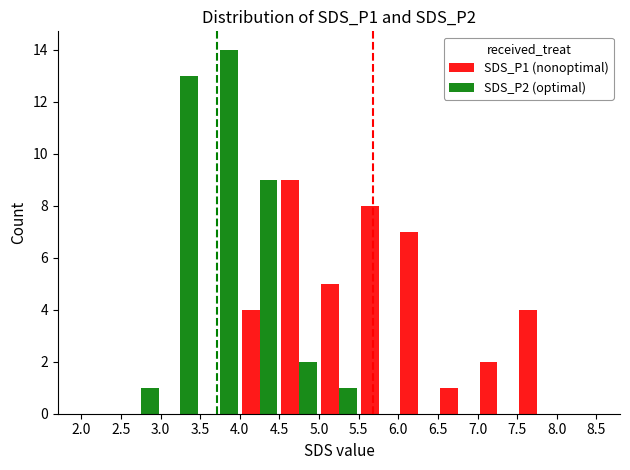

What is the maximum value shown in the chart?

14